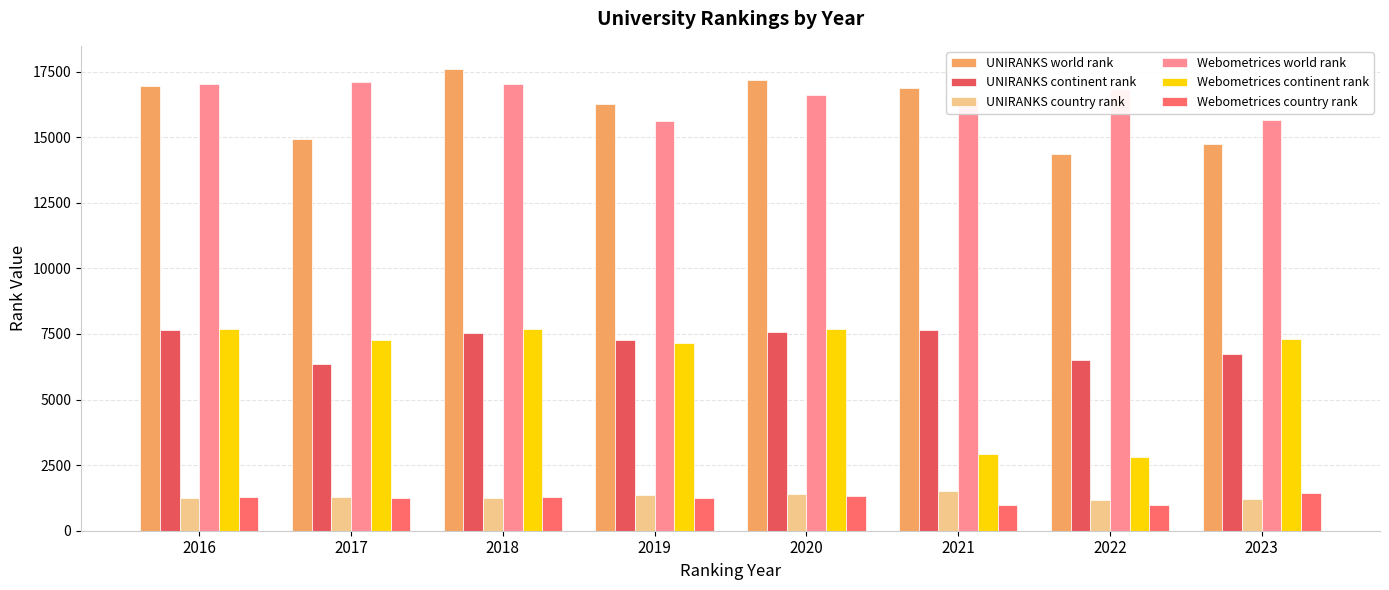

True or false: Webometrices country rank has a value of 1336 at 2020.

True